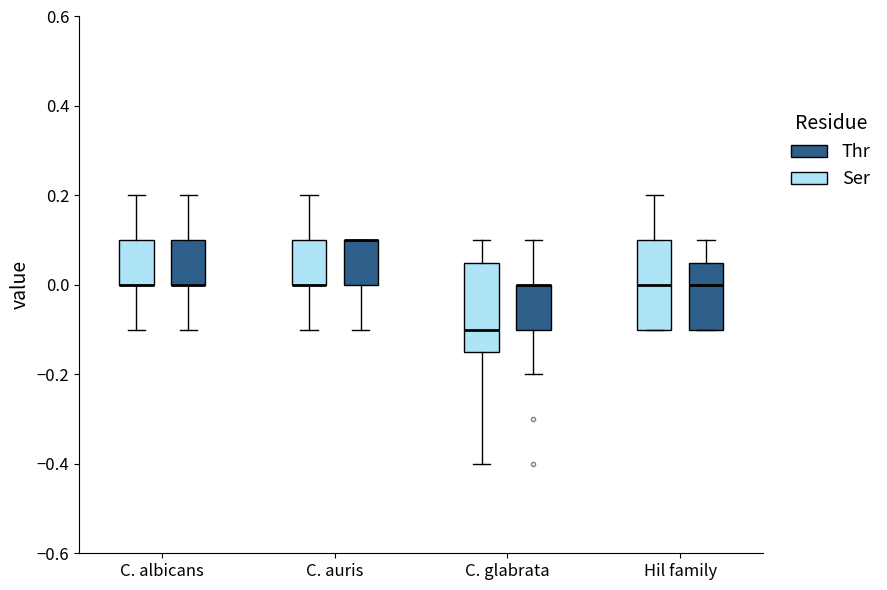

Reading left to right, read every box against the y-axis: the position of its median line, the range the box covers, and the ends of its whiskers. The values are not printed on the chart, so give them approximately, as read against the axis.

C. albicans (Ser): median 0.00 (drawn on the box's lower edge), box 0.00 to 0.10, whiskers -0.10 to 0.20
C. albicans (Thr): median 0.00 (drawn on the box's lower edge), box 0.00 to 0.10, whiskers -0.10 to 0.20
C. auris (Ser): median 0.00 (drawn on the box's lower edge), box 0.00 to 0.10, whiskers -0.10 to 0.20
C. auris (Thr): median 0.10 (drawn on the box's upper edge), box 0.00 to 0.10, whiskers -0.10 to 0.10
C. glabrata (Ser): median -0.10, box -0.14 to 0.06, whiskers -0.40 to 0.10
C. glabrata (Thr): median 0.00 (drawn on the box's upper edge), box -0.10 to 0.00, whiskers -0.20 to 0.10
Hil family (Ser): median 0.00, box -0.10 to 0.10, whiskers -0.10 to 0.20
Hil family (Thr): median 0.00, box -0.10 to 0.06, whiskers -0.10 to 0.10